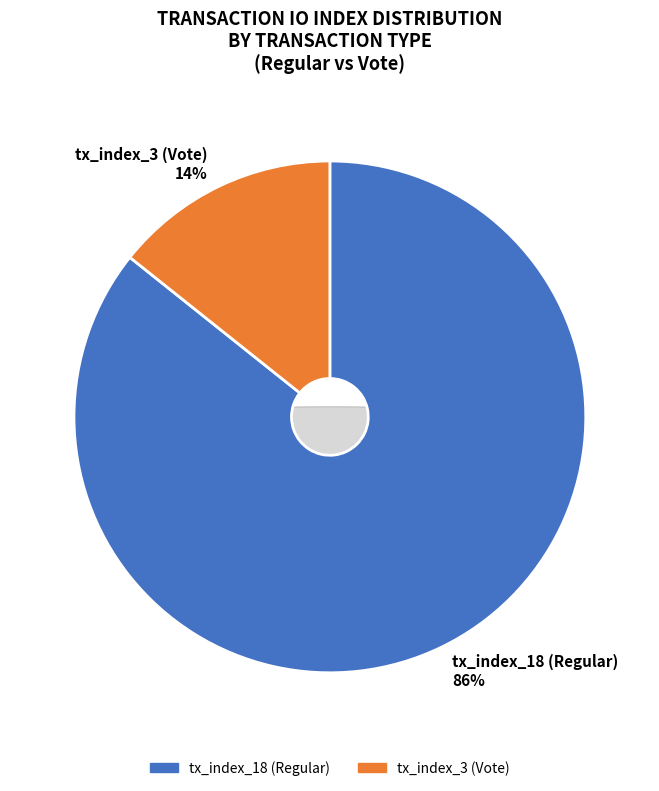

Which has a higher value, tx_index_18 (Regular) or tx_index_3 (Vote)?

tx_index_18 (Regular)